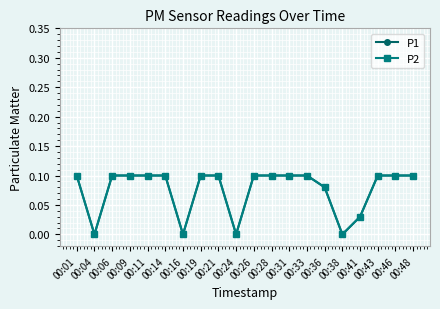

True or false: P1 and P2 intersect in this chart.

False